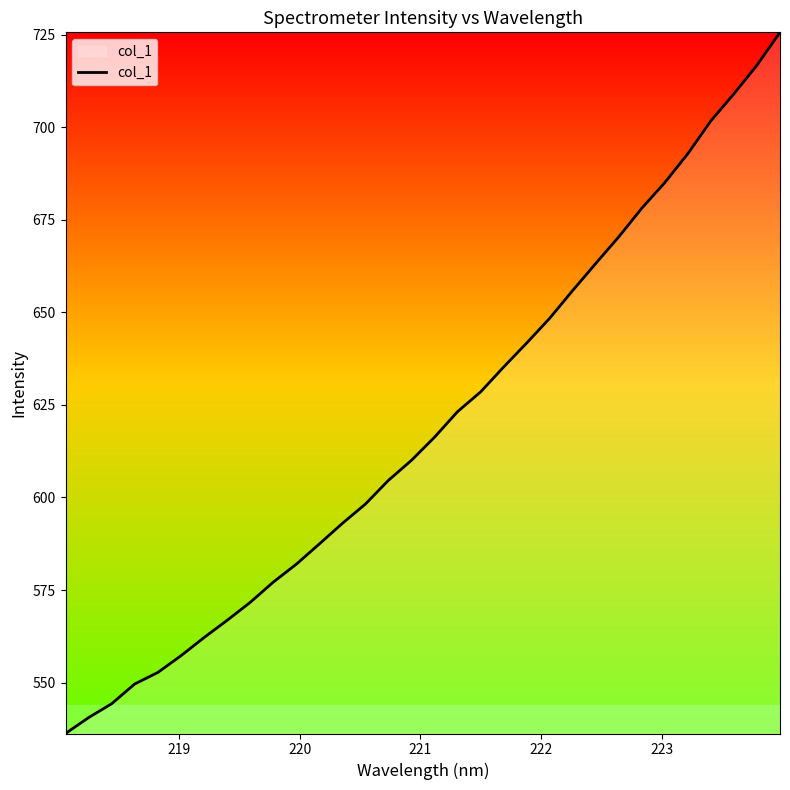

What is the minimum value shown in the chart?

536.2